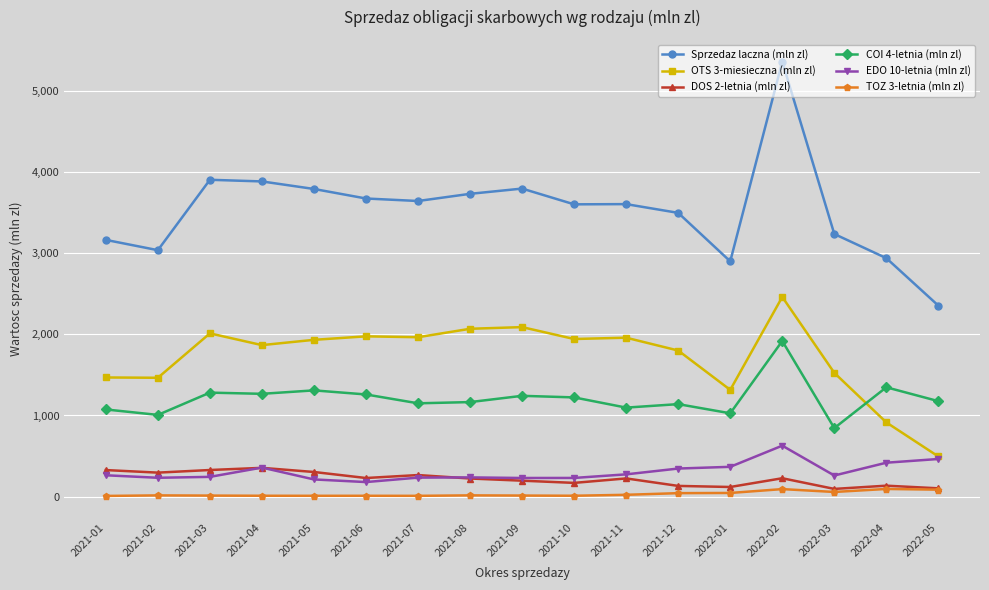

Which series changed the most between 2021-02 and 2021-04?

Sprzedaz laczna (mln zl)